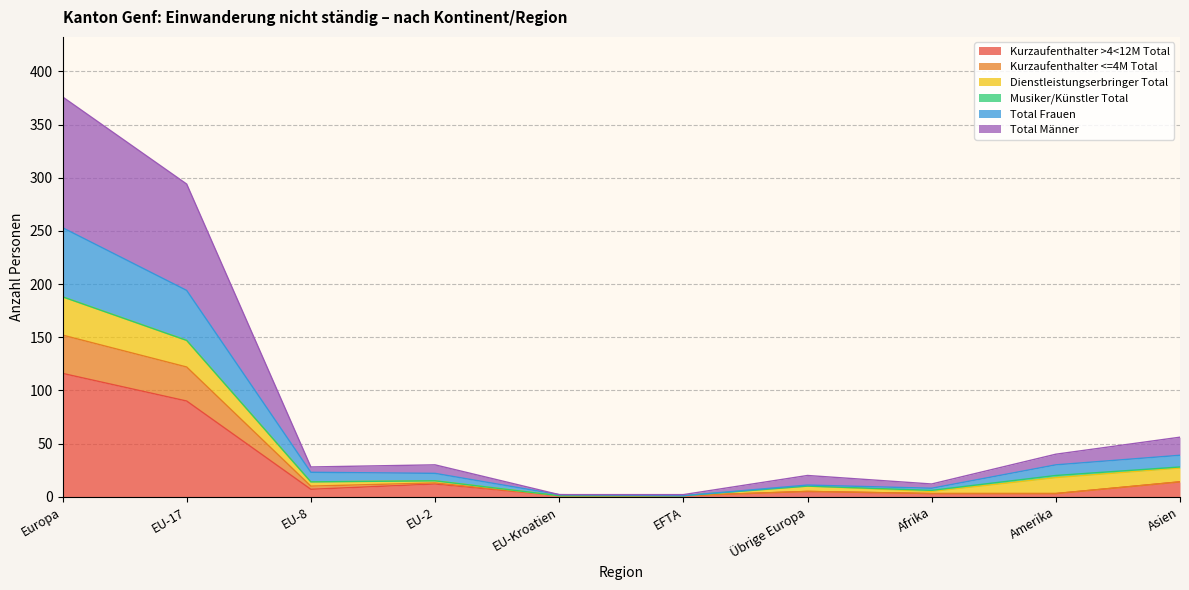

At how many categories does at least one series exceed 88?

2